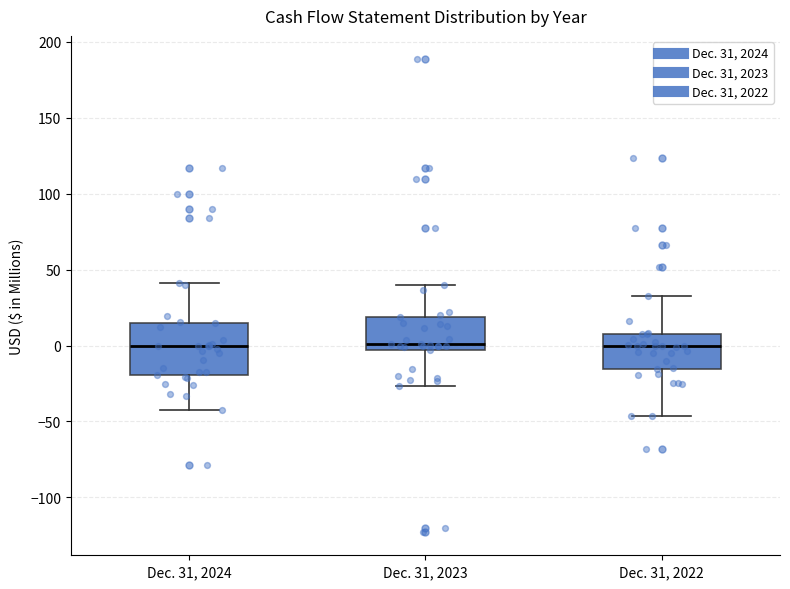

Where is the lower edge of the box for Dec. 31, 2024 on the y-axis? The values are not printed on the chart, so give them approximately, as read against the axis.

-20